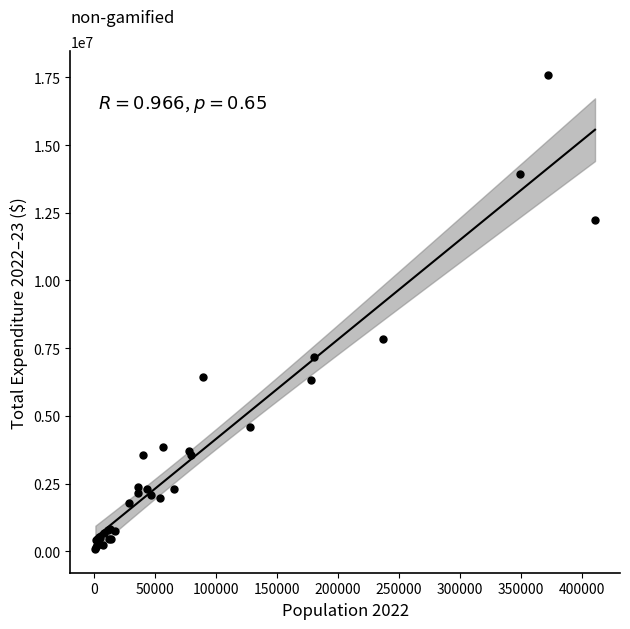

What Y value in the scatter plot is closest to 8849126?

7838718.3